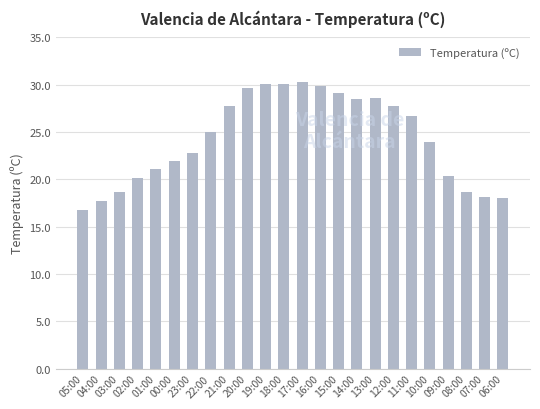

What is the change in value from 03:00 to 02:00?

+1.4